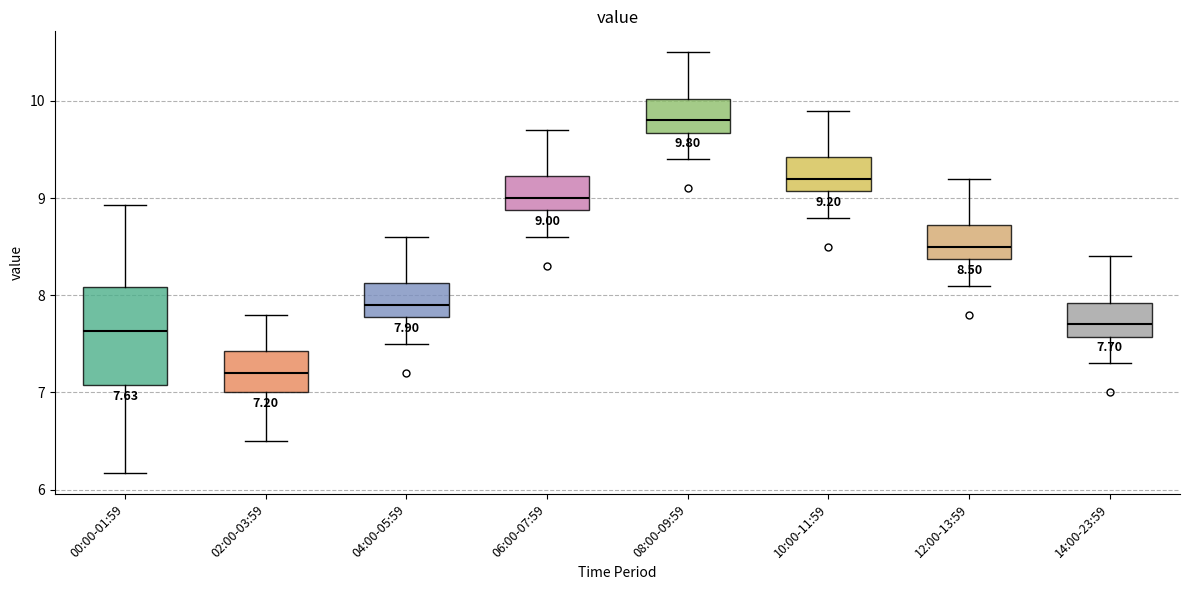

Comparing the boxes themselves (not the whiskers), which one is the tallest?

00:00-01:59